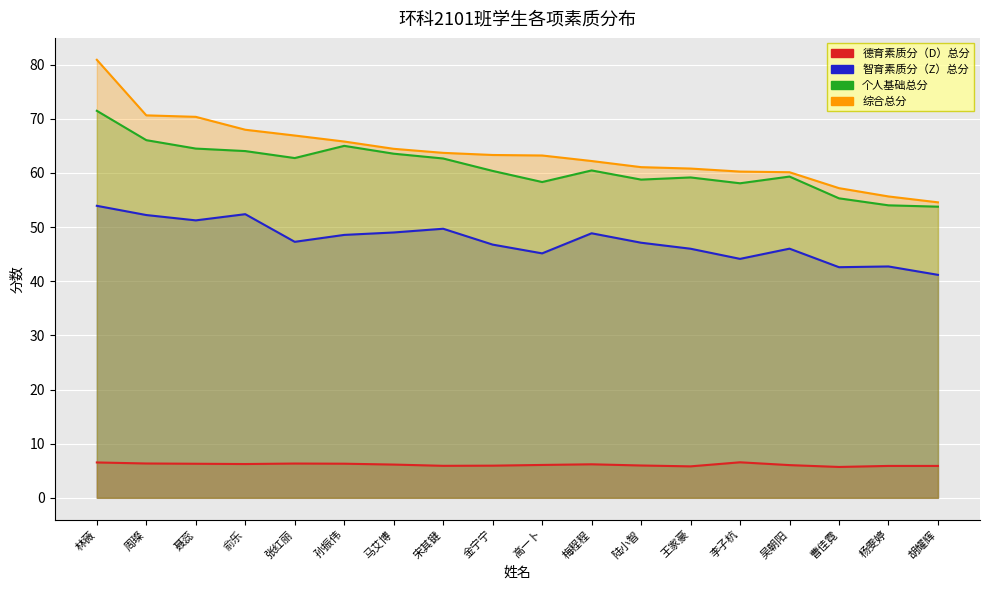

At 杨雯婷, list the series in order from largest to smallest.

综合总分, 个人基础总分, 智育素质分（Z）总分, 德育素质分（D）总分